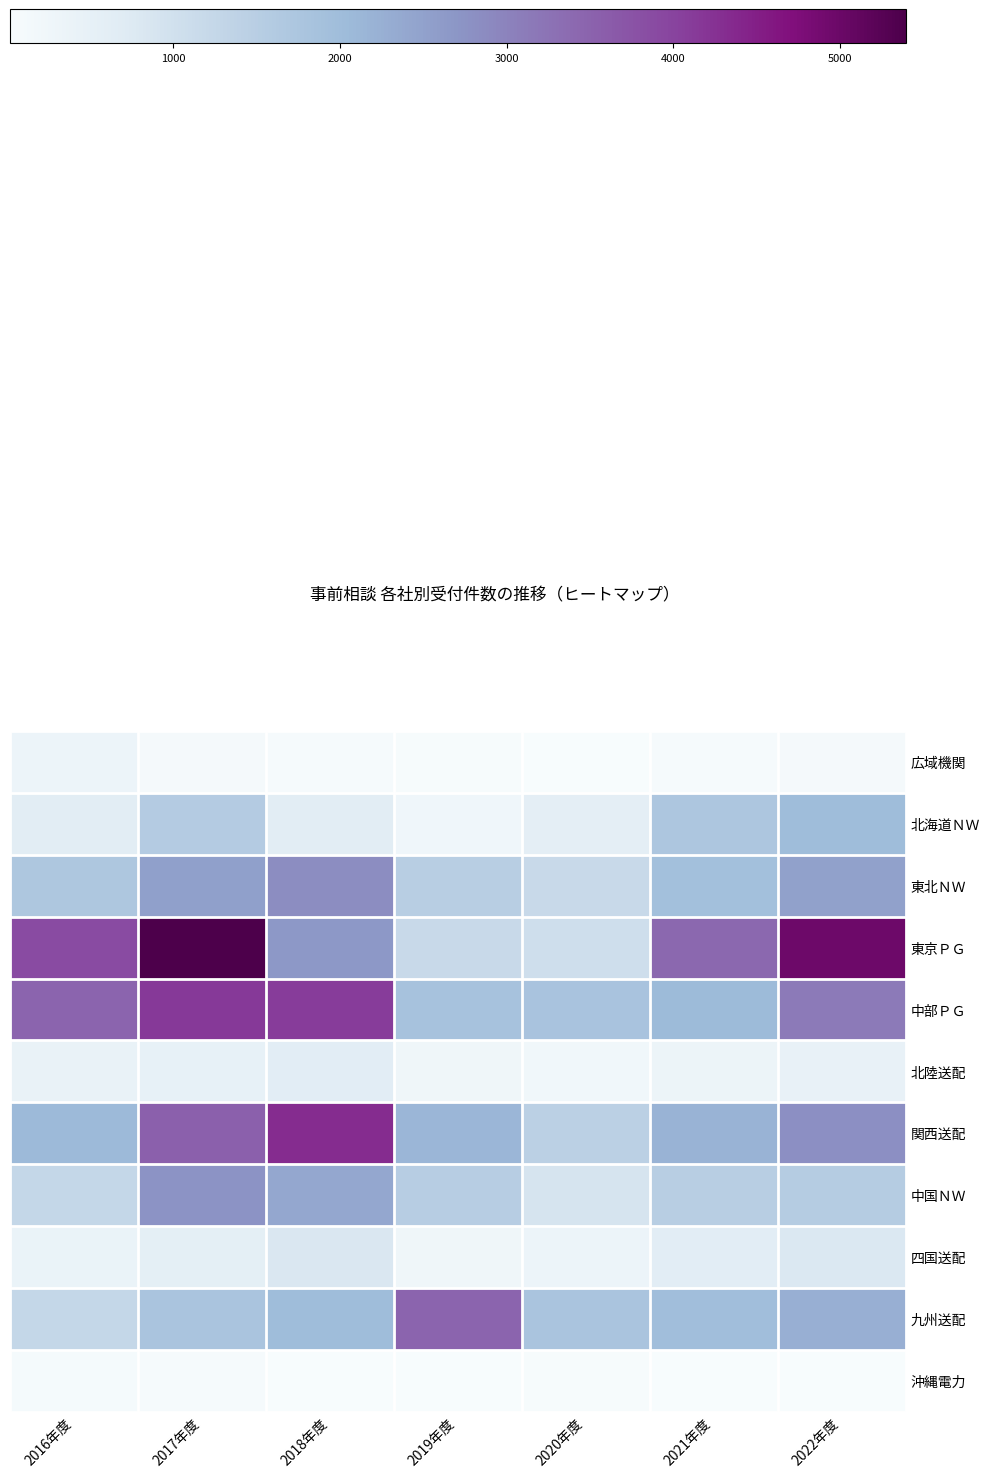

Which has a higher value, 2022年度 or 2016年度?

2016年度